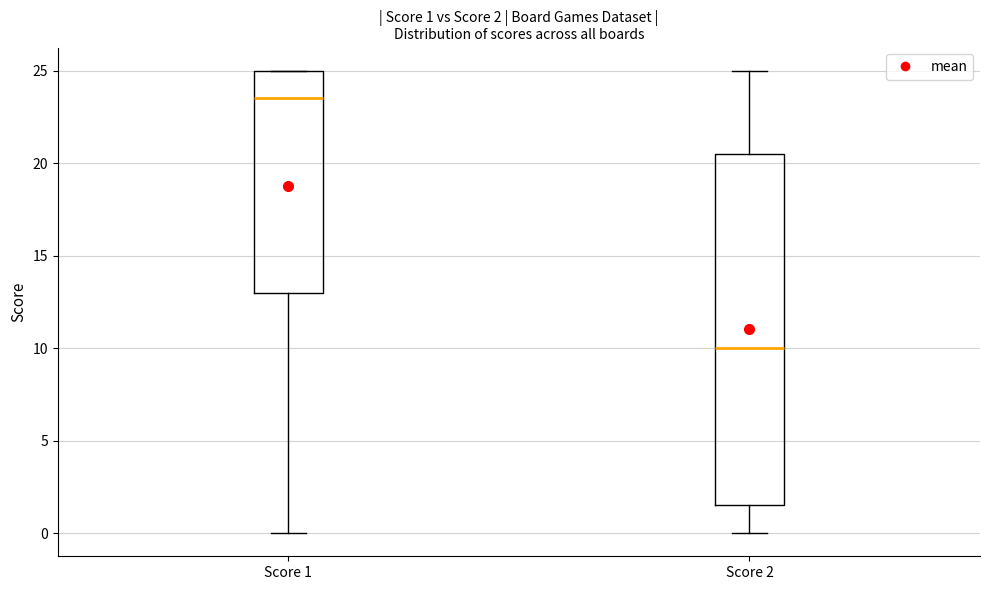

Which box is the tallest, from its lower edge to its upper edge?

Score 2